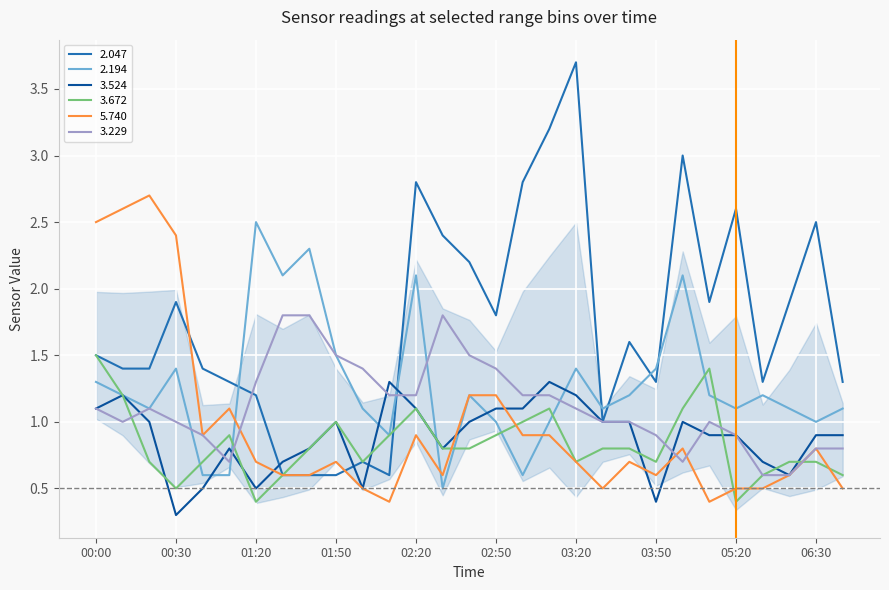

What is the minimum value for 3.672?

0.4